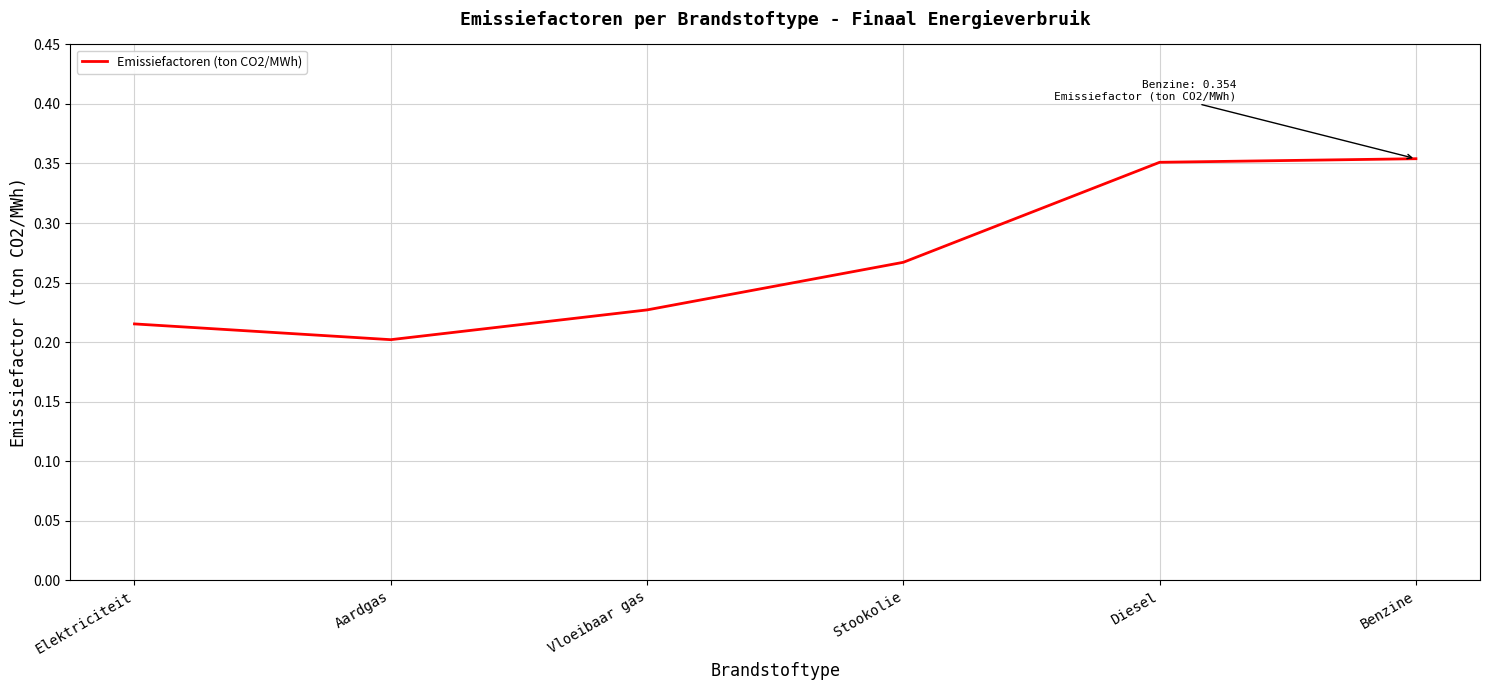

How many values are between 0 and 1?

6